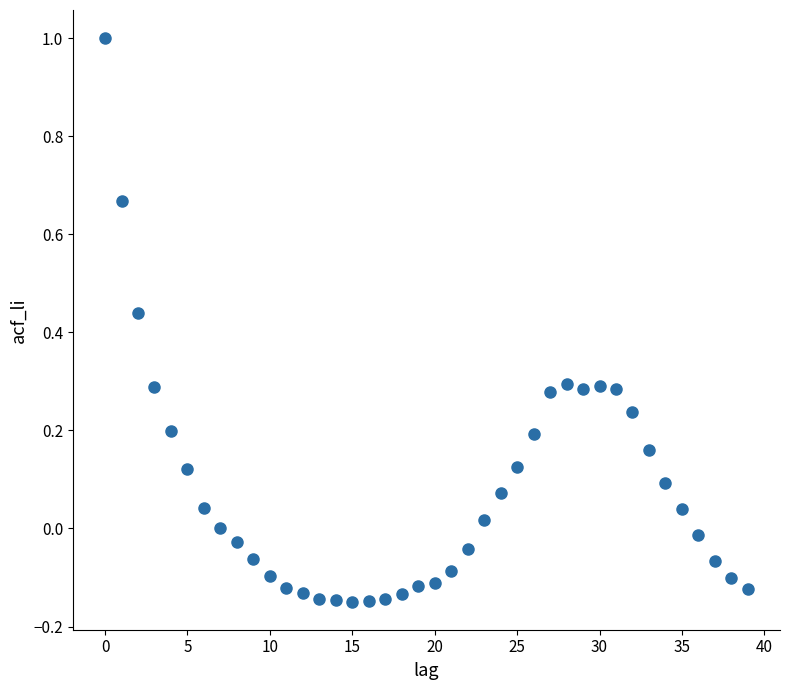

What is the range of Y values (max minus min)?

1.1